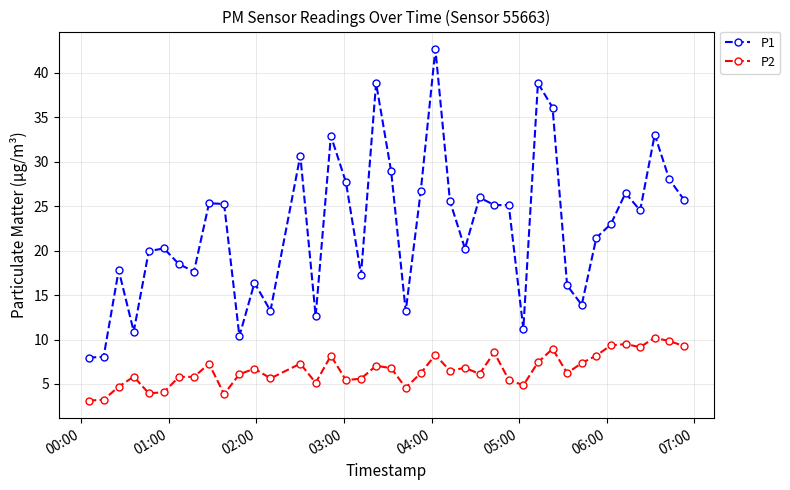

Which series has the largest range (max minus min)?

P1